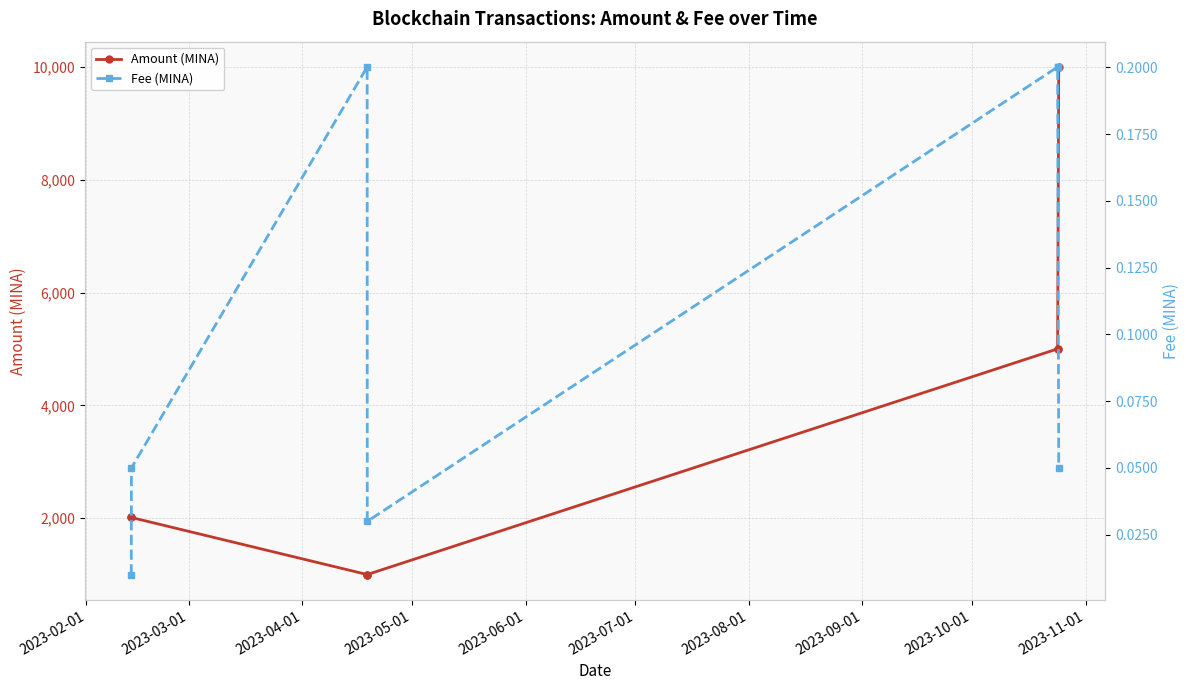

True or false: Fee (MINA) and Amount (MINA) cross at least once.

False